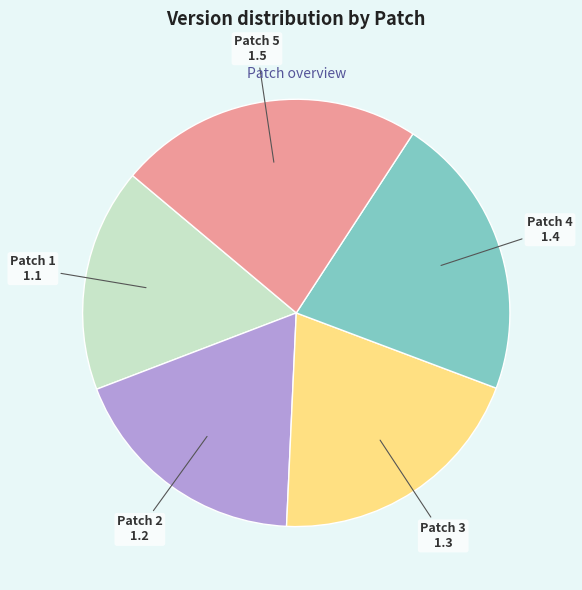

Count the number of slices in the pie.

5